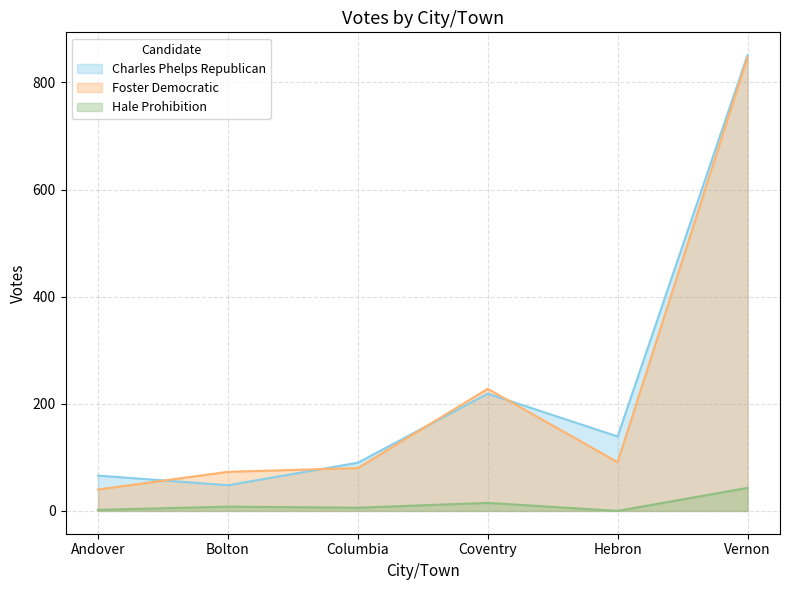

True or false: Hale Prohibition has a value of 2 at Andover.

True